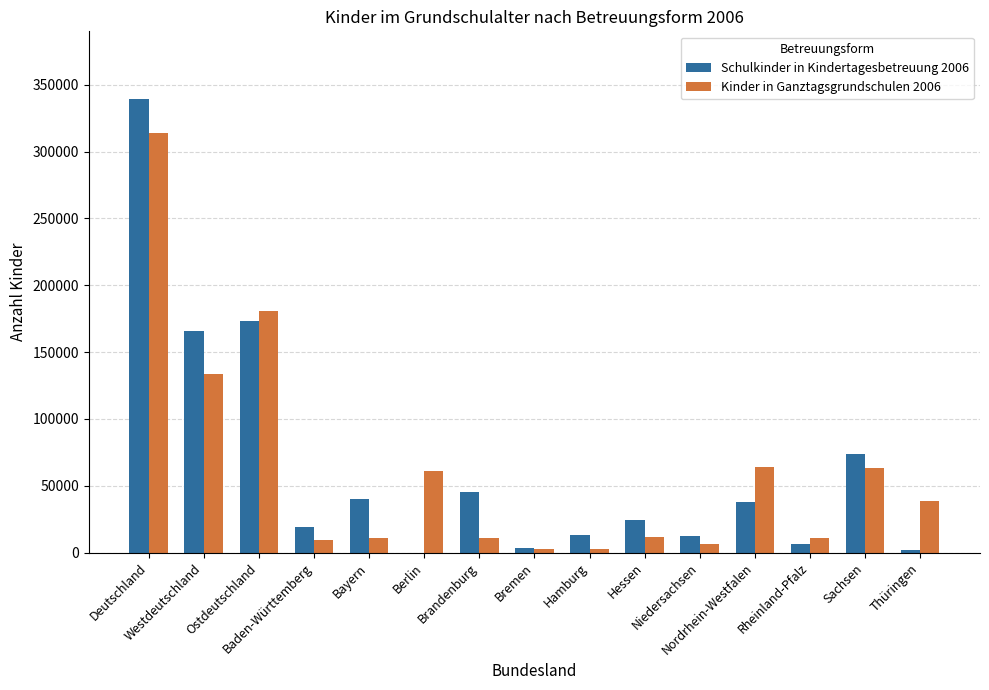

Reading right to left, what are all the values shown in this chart?

Schulkinder in Kindertagesbetreuung 2006: 1640	73670	6746	37999	12475	24117	12900	3791	45078	82	39890	19534	173095	166043	339138
Kinder in Ganztagsgrundschulen 2006: 38371	63419	10570	64318	6678	11432	2661	2543	11131	61218	10801	9666	180527	133616	314143